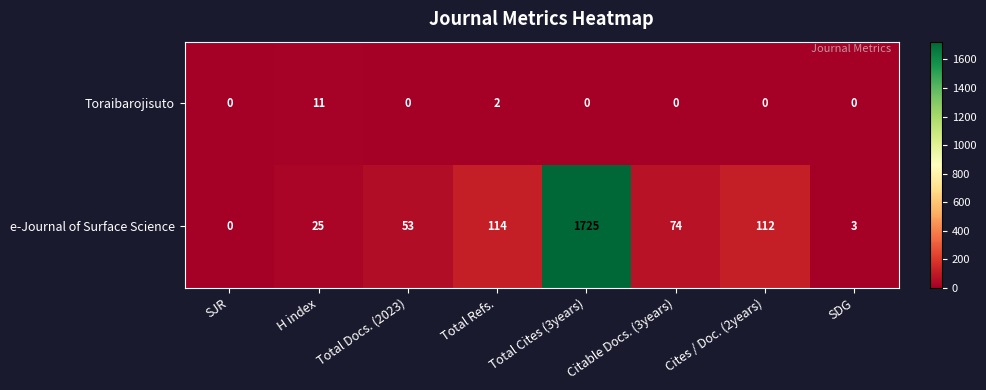

At which label does e-Journal of Surface Science reach its peak?

Total Cites (3years)